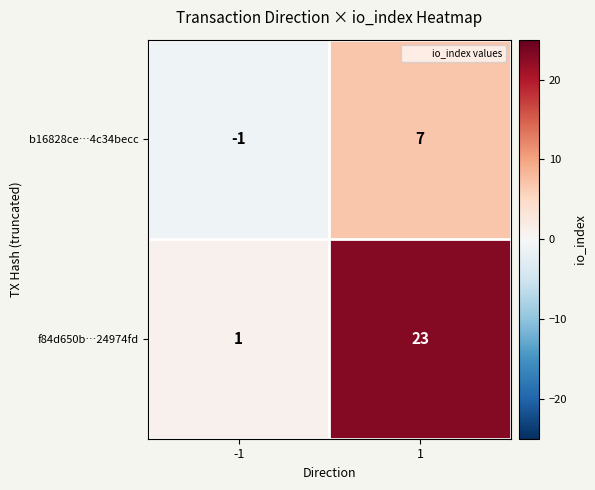

What is the smallest value displayed?

-1